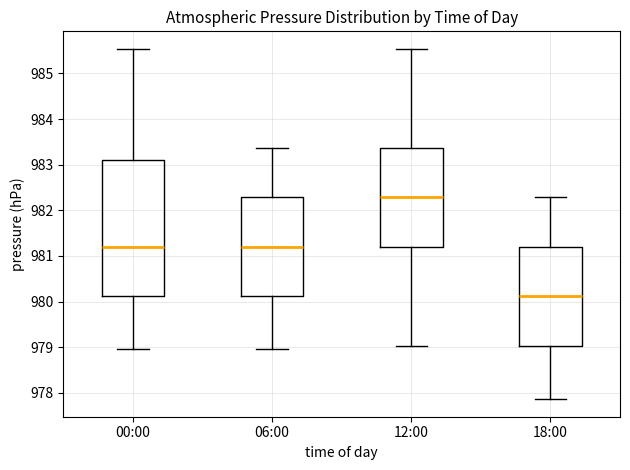

Comparing the boxes themselves (not the whiskers), which one is the tallest?

00:00